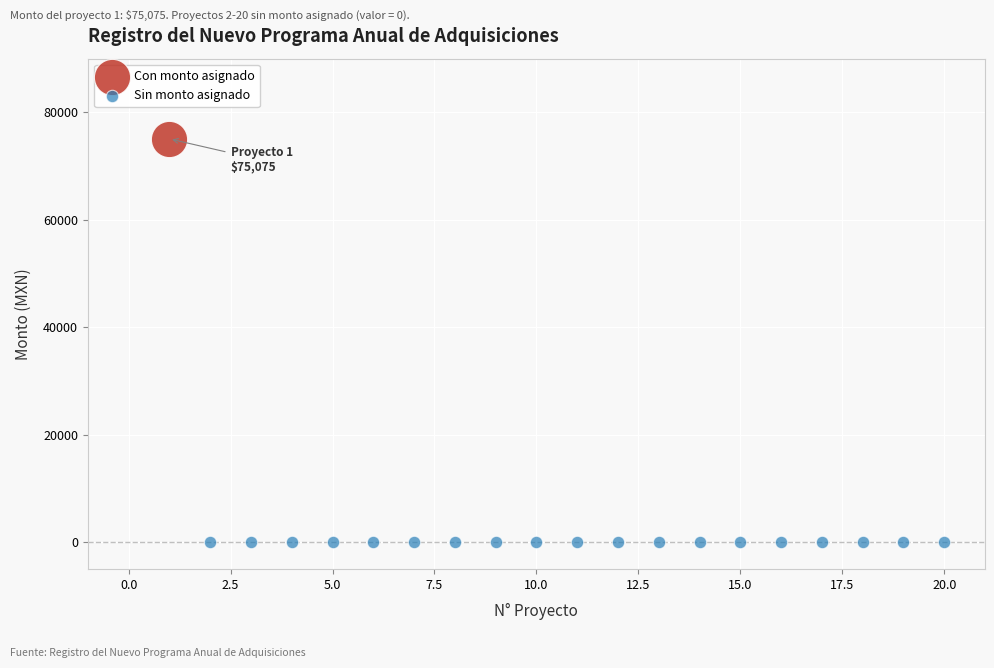

Which series contains the lowest Y value?

Sin monto asignado